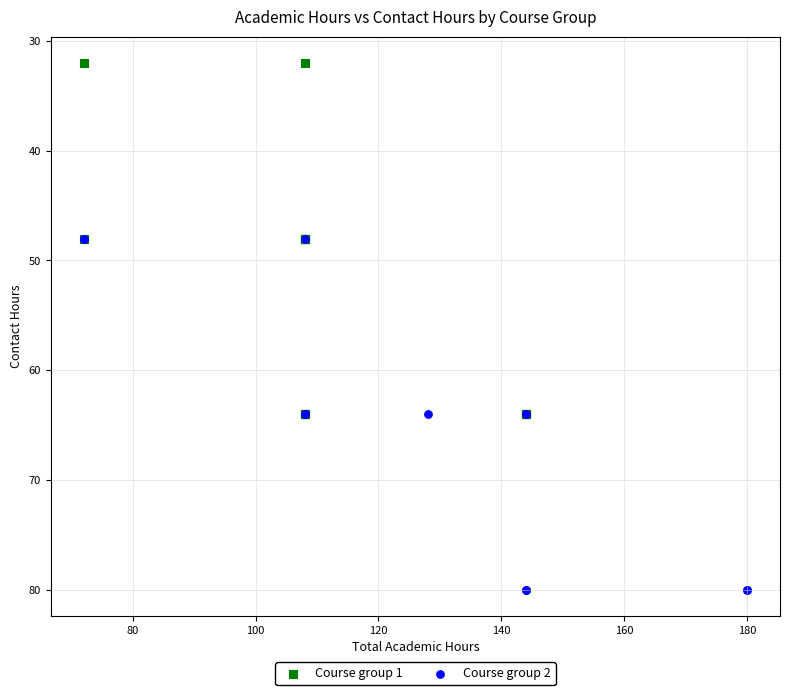

Which series reaches the minimum Y coordinate?

Course group 1